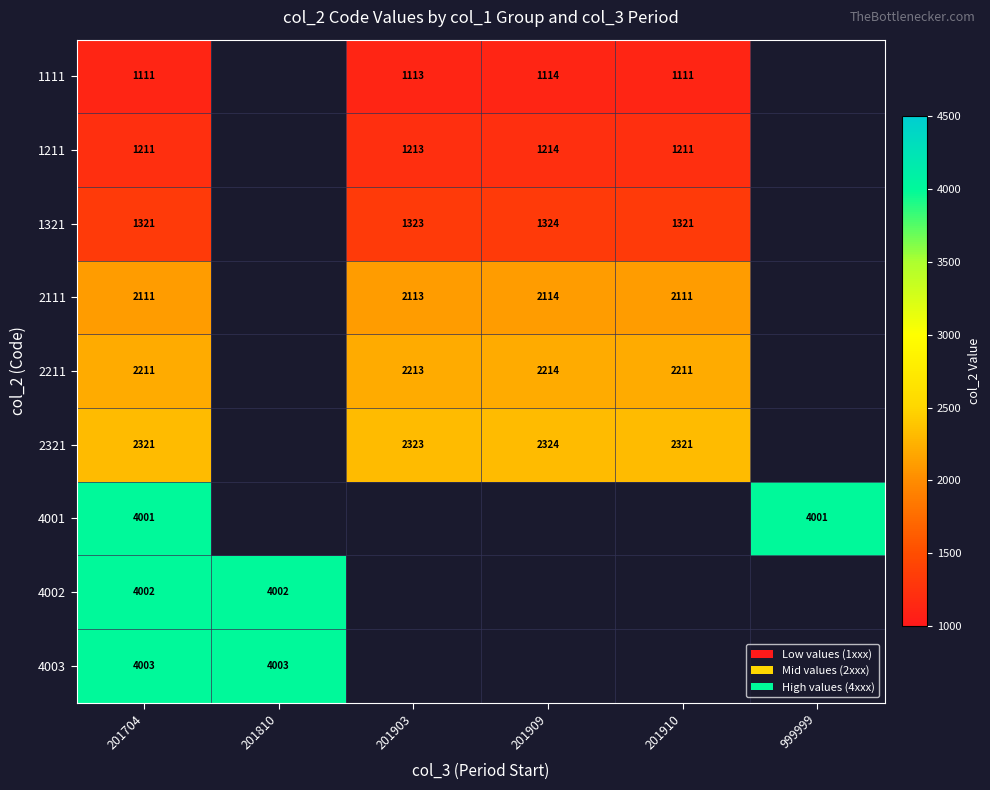

Rank the series at 201704 from highest to lowest value.

4003, 4002, 4001, 2321, 2211, 2111, 1321, 1211, 1111